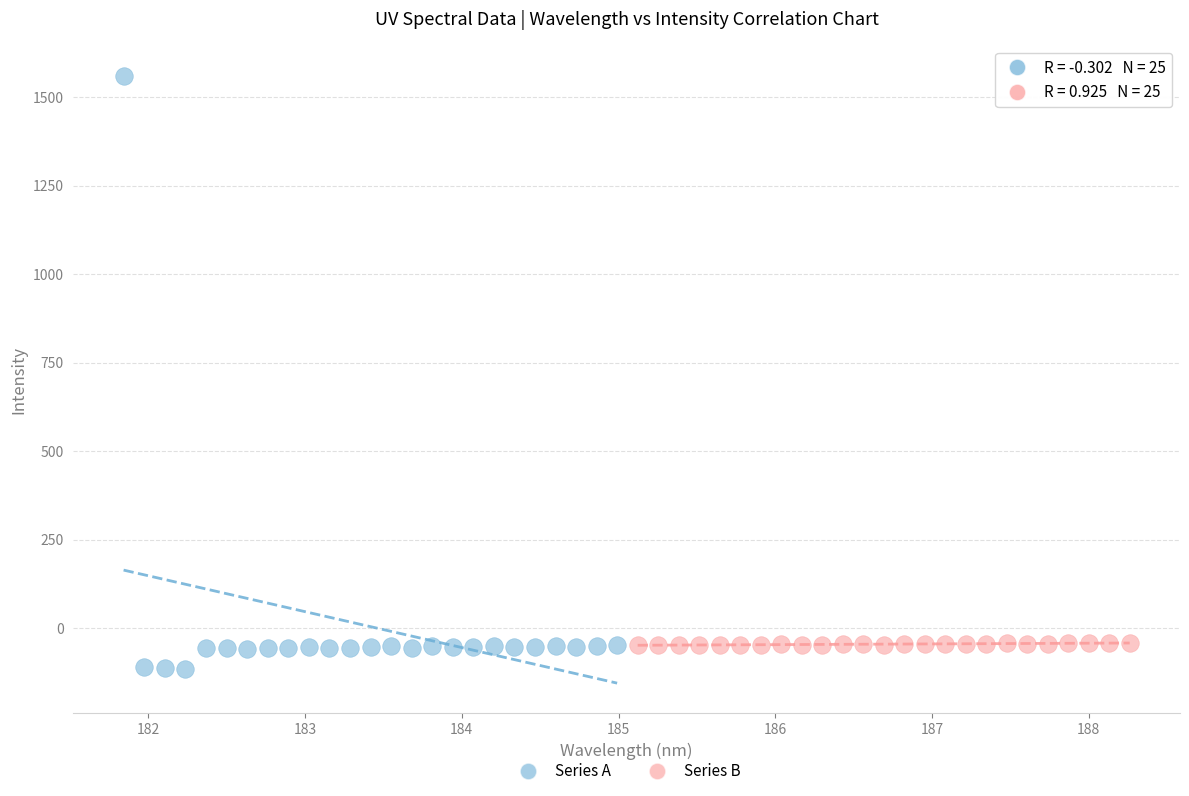

Which series has the largest Y range (max minus min)?

Series A